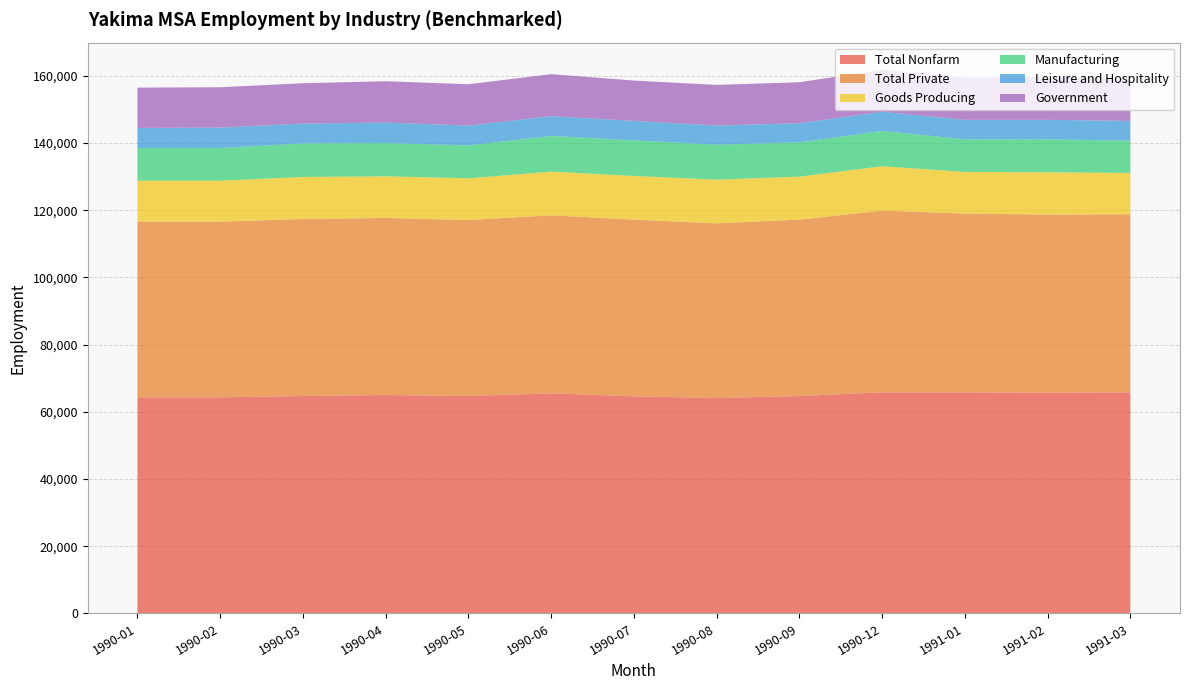

Reading left to right, transcribe all the data shown in this chart.

Total Nonfarm: 64300	64300	64700	65000	64700	65500	64600	64100	64700	65800	65800	65700	65800
Total Private: 52300	52300	52700	52700	52400	53000	52600	52000	52500	54100	53200	53000	53000
Goods Producing: 12200	12200	12500	12400	12400	13000	13000	13000	12800	13200	12400	12600	12300
Manufacturing: 9700	9700	10000	9900	9800	10600	10600	10400	10200	10500	9700	9800	9600
Leisure and Hospitality: 6000	6100	5900	6100	5900	5900	5800	5700	5700	5700	5800	5800	5900
Government: 12000	12000	12000	12300	12300	12500	12000	12100	12200	12500	12600	12800	12700